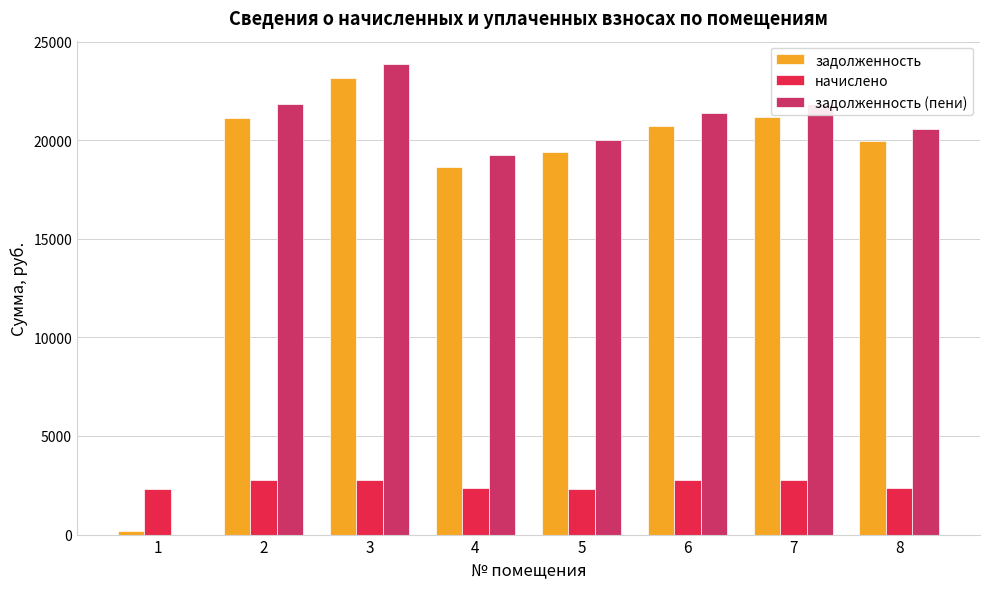

True or false: начислено has a value of 3990.3 at 4.

False